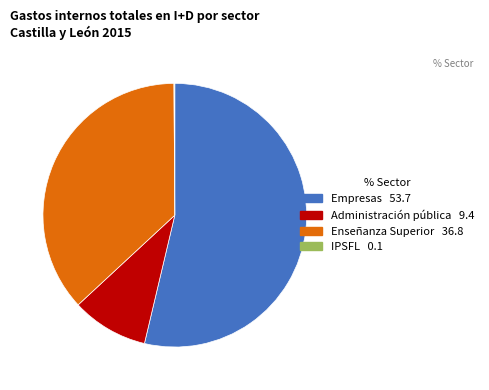

The Empresas slice represents 39% of the pie. True or false?

False